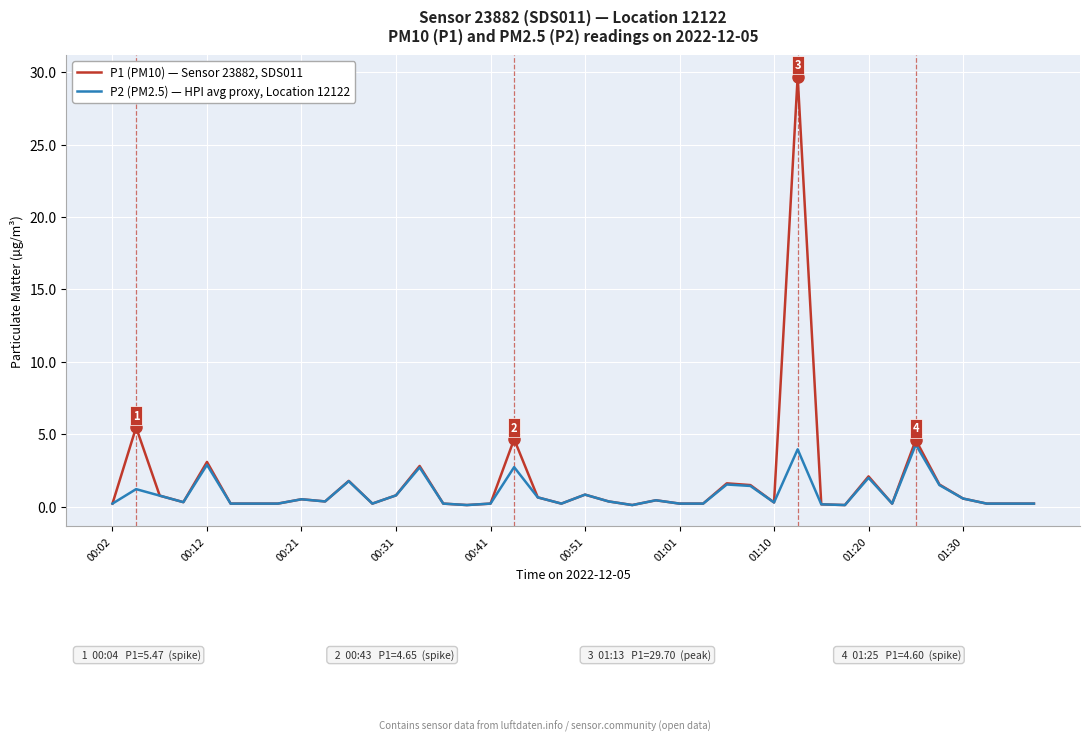

List the series in order of their peak value, lowest first.

P2 (PM2.5) — HPI avg proxy, Location 12122, P1 (PM10) — Sensor 23882, SDS011